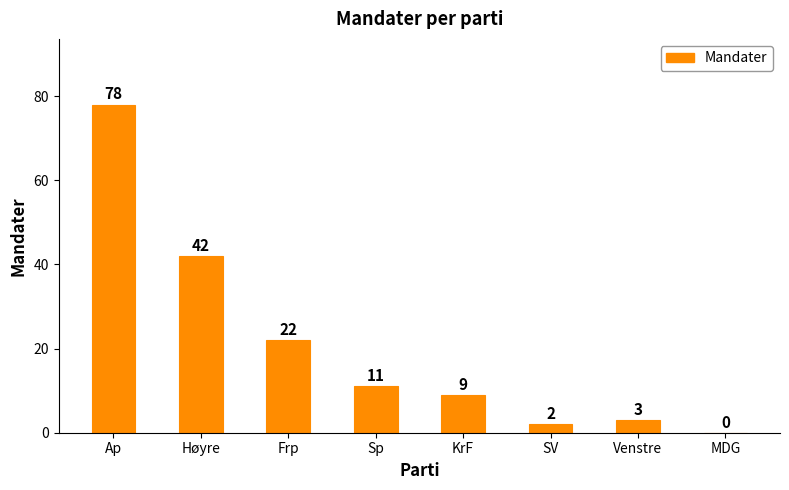

Which category has the highest value across all series?

Ap